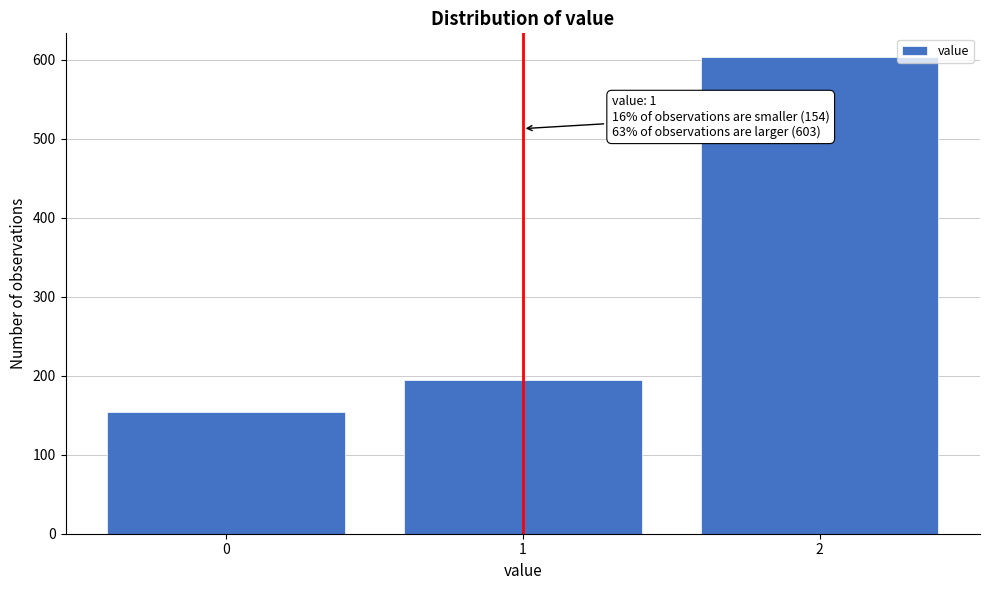

Reading left to right, extract all data points from this chart.

0=154	1=194	2=603